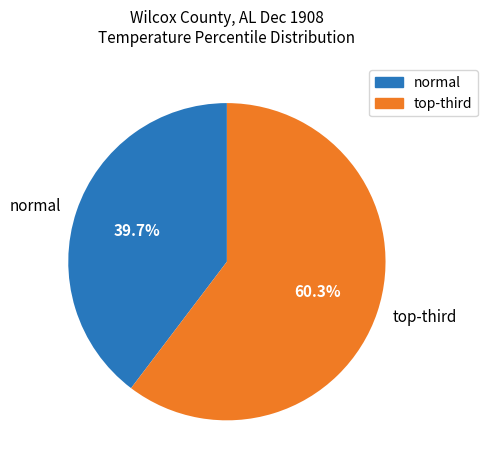

How many slices are in this pie chart?

2